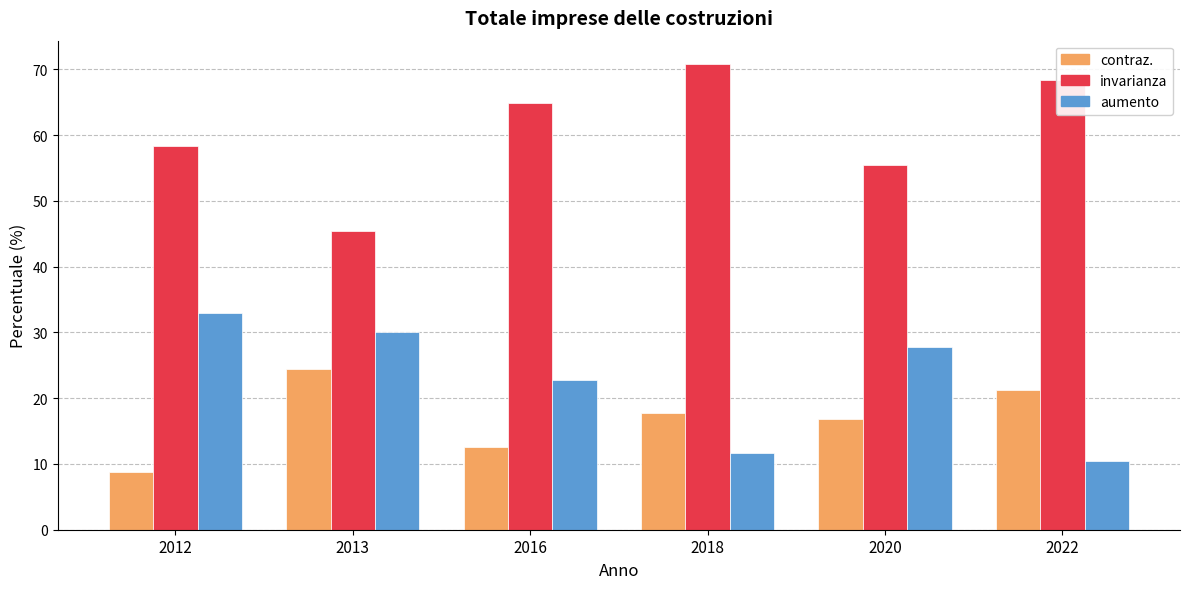

What value does the invarianza series have at 2013?

45.4